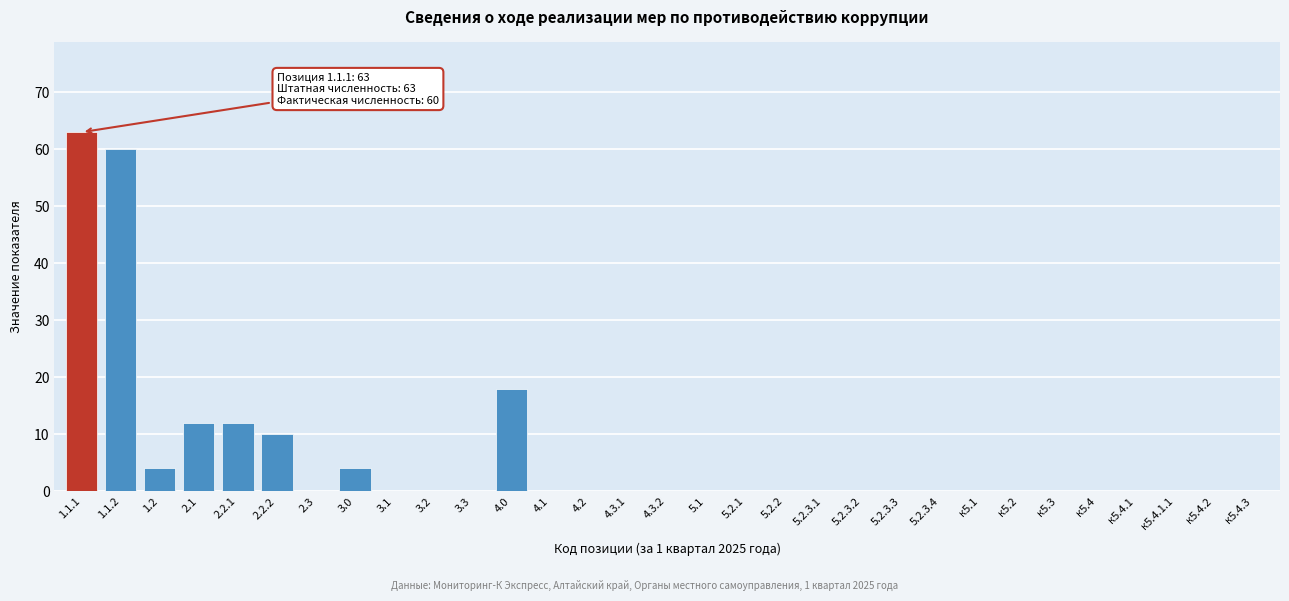

What is the maximum value shown in the chart?

63